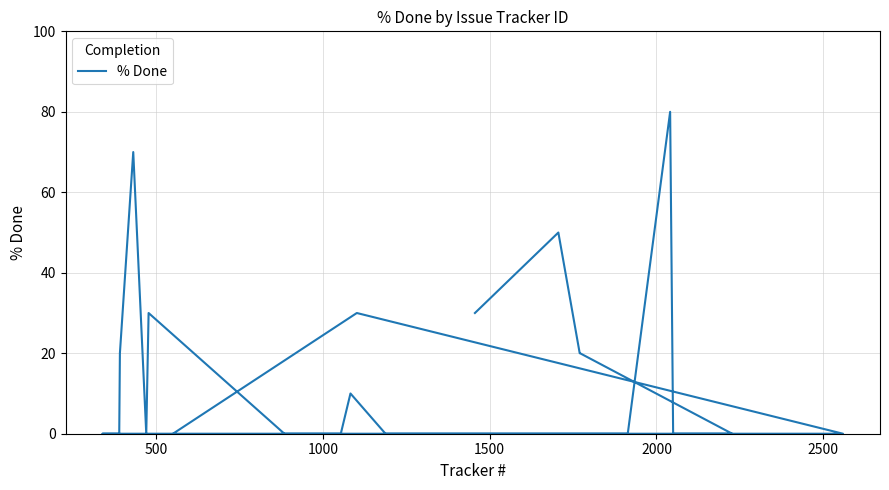

What is the difference between the second highest and minimum values?

70